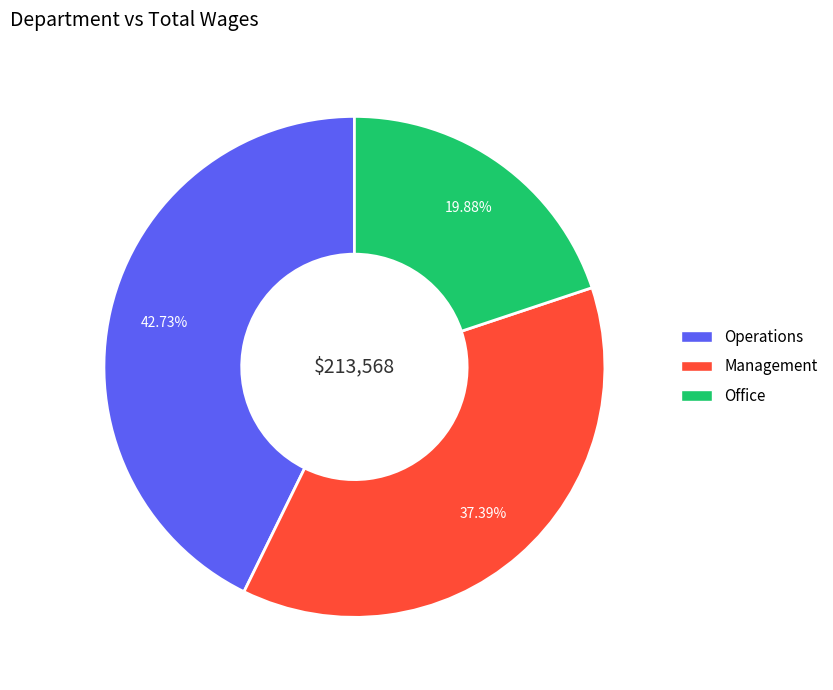

Is Operations the majority of the pie?

No